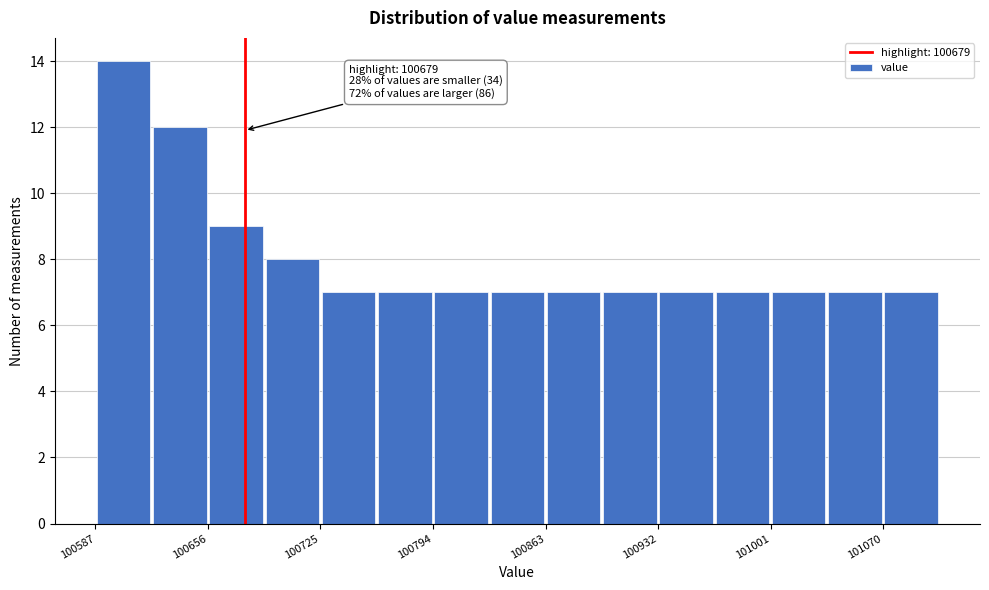

Read against the x-axis, roughly where is the centre of the tallest bar?

100600